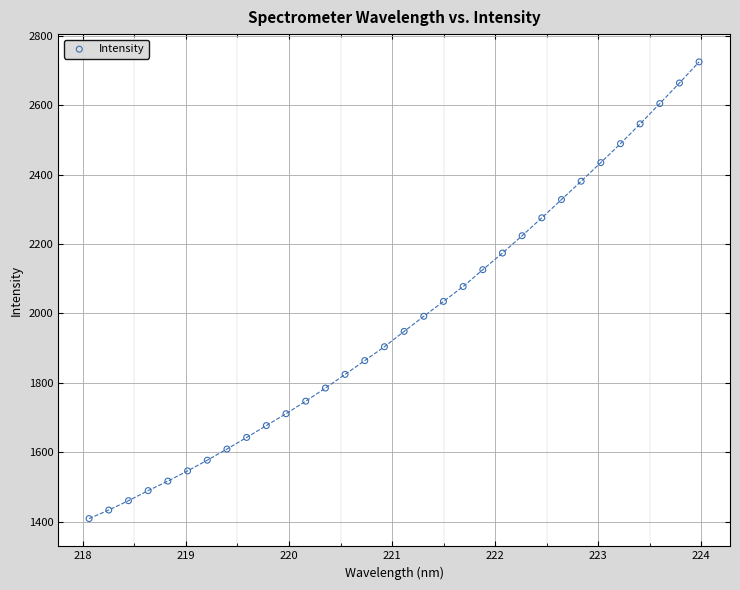

What is the range of X values (max minus min)?

5.9